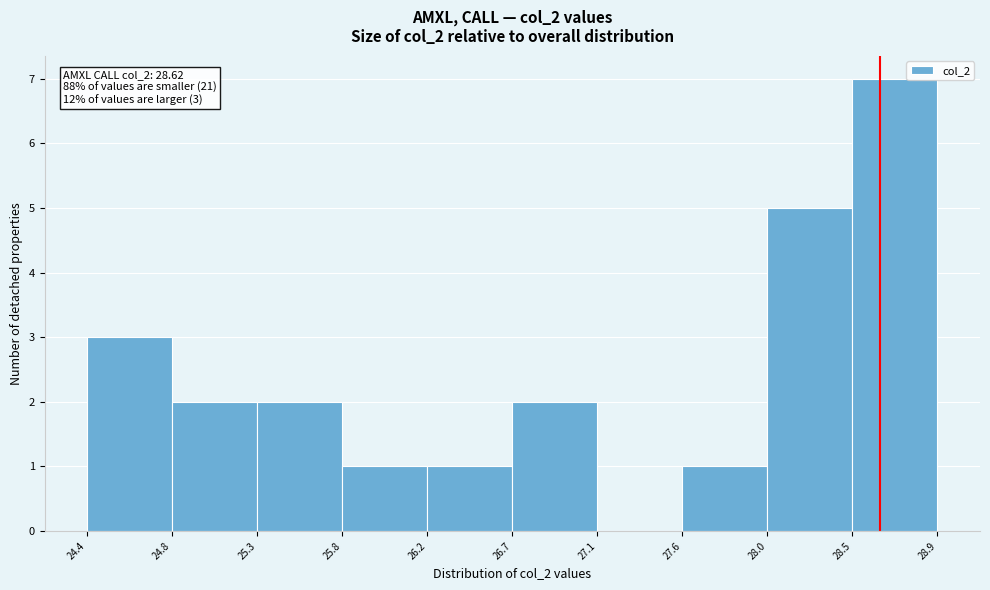

Which range on the x-axis has the tallest bar?

28.5 to 28.9